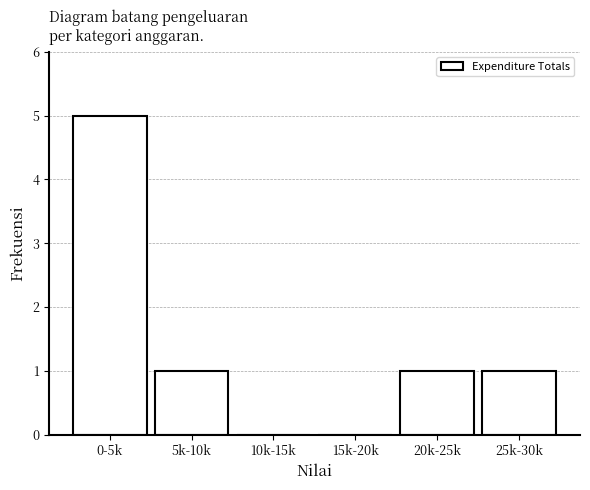

Reading left to right, what are all the values shown in this chart?

0-5k=5	5k-10k=1	10k-15k=0	15k-20k=0	20k-25k=1	25k-30k=1